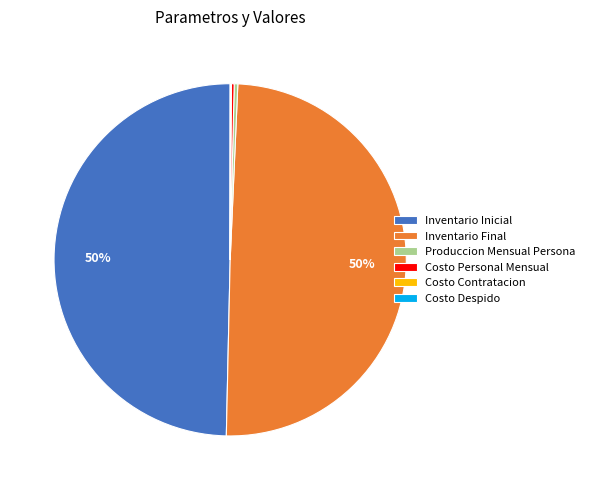

Is it true that Inventario Final is 50% of the pie?

True